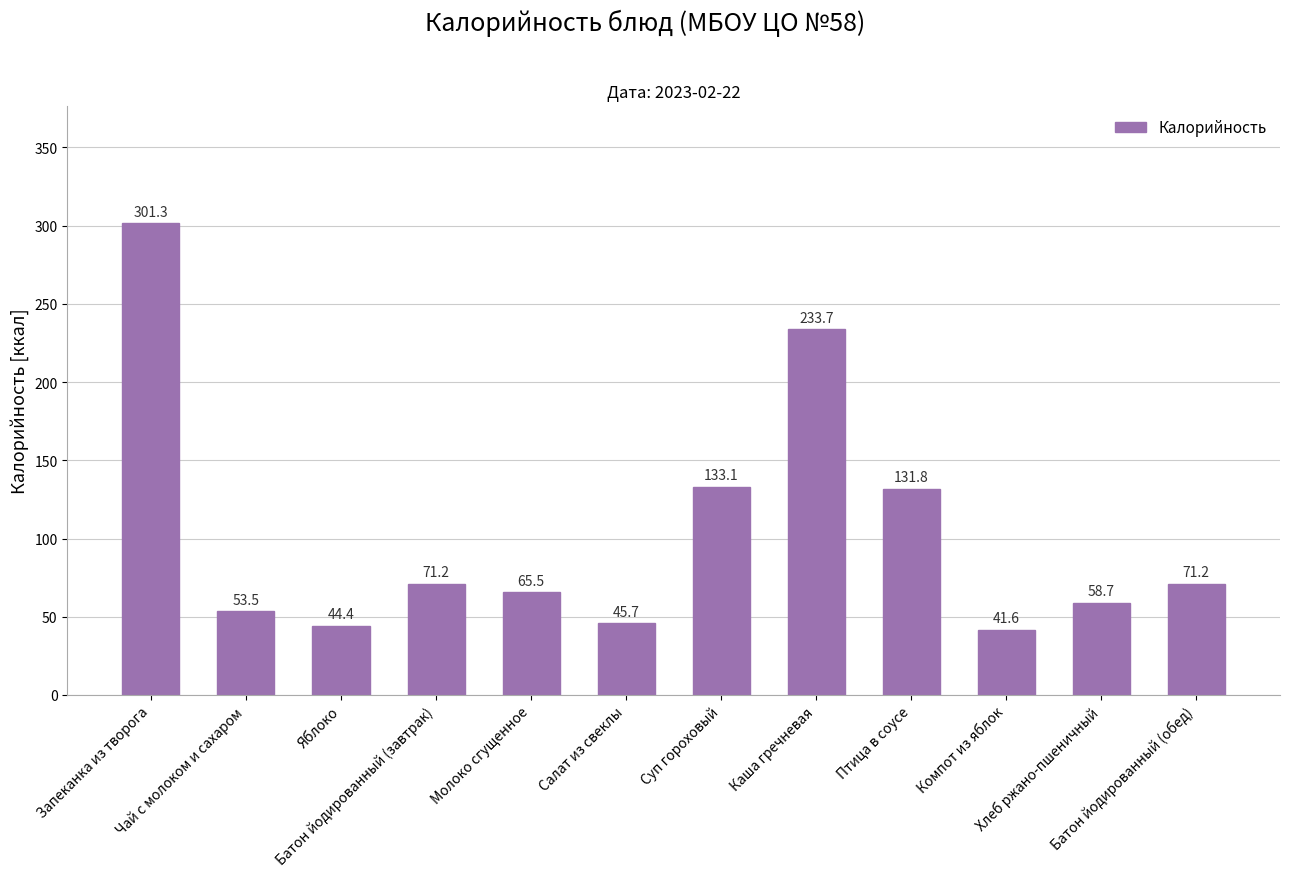

Reading left to right, transcribe all the data shown in this chart.

Запеканка из творога=301.3	Чай с молоком и сахаром=53.5	Яблоко=44.4	Батон йодированный (завтрак)=71.2	Молоко сгущенное=65.5	Салат из свеклы=45.7	Суп гороховый=133.1	Каша гречневая=233.7	Птица в соусе=131.8	Компот из яблок=41.6	Хлеб ржано-пшеничный=58.7	Батон йодированный (обед)=71.2